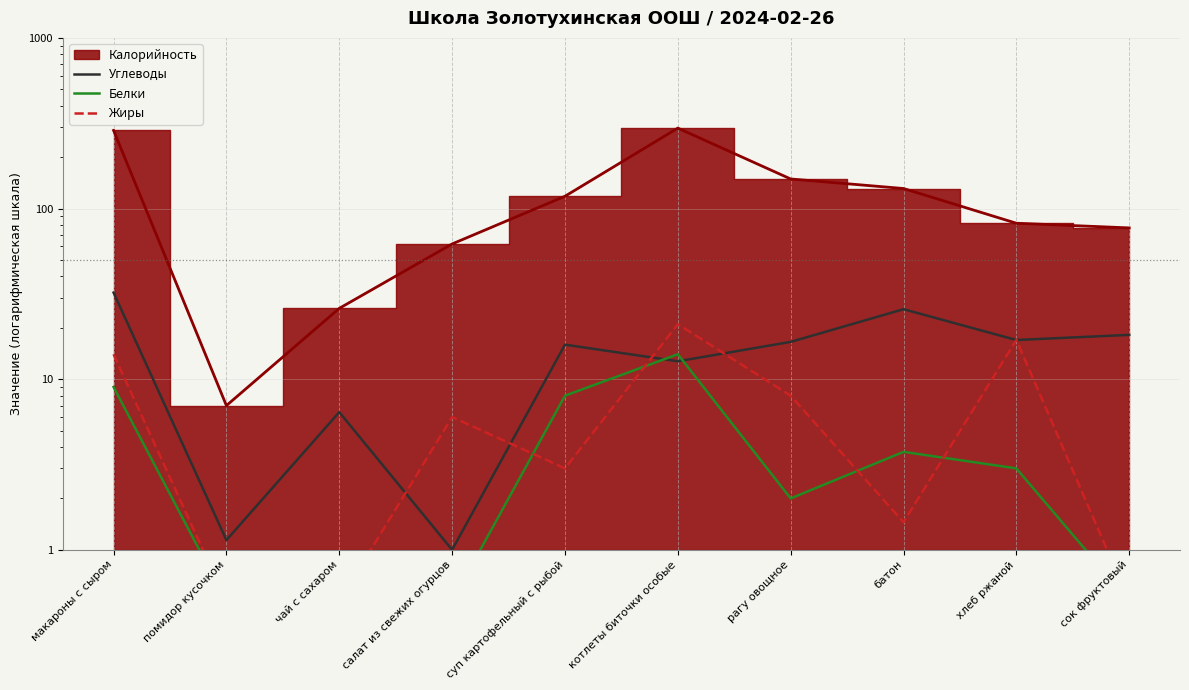

What is the minimum value shown in the chart?

0.5